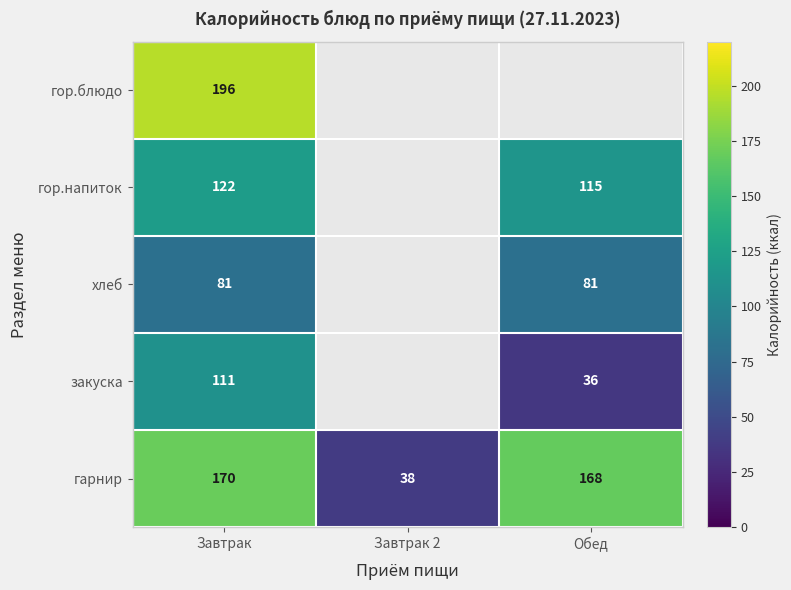

The value of закуска at Завтрак is 176.5. True or false?

False